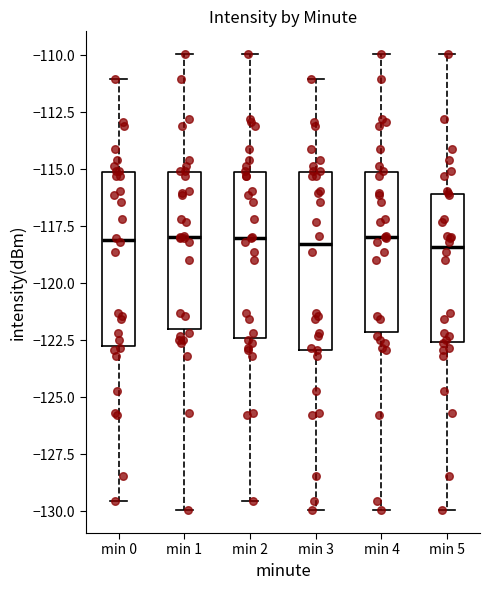

Where does the median line of the box for min 3 sit on the y-axis? The values are not printed on the chart, so give them approximately, as read against the axis.

-118.5